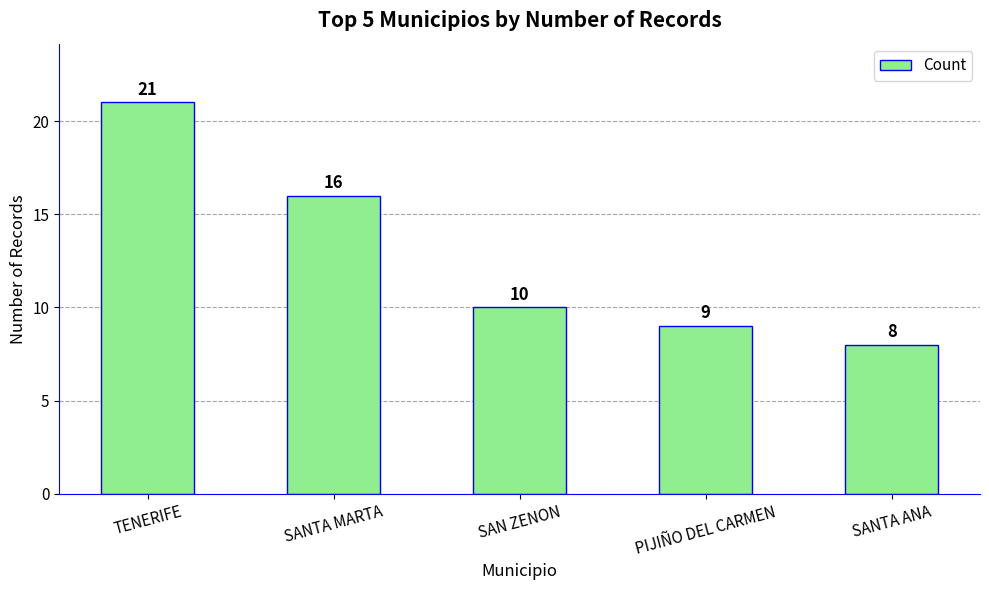

Reading left to right, transcribe all the data shown in this chart.

21	16	10	9	8